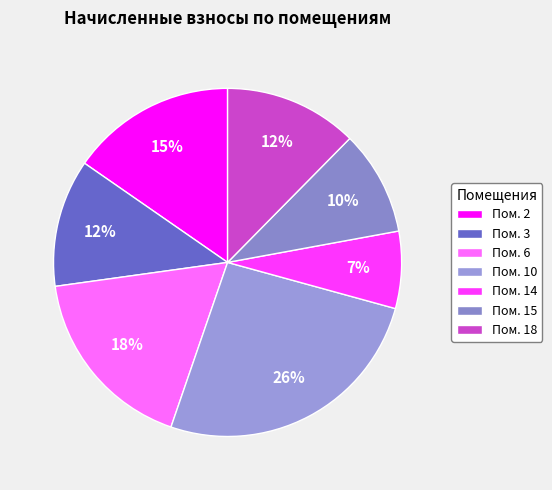

How many slices are in this pie chart?

7